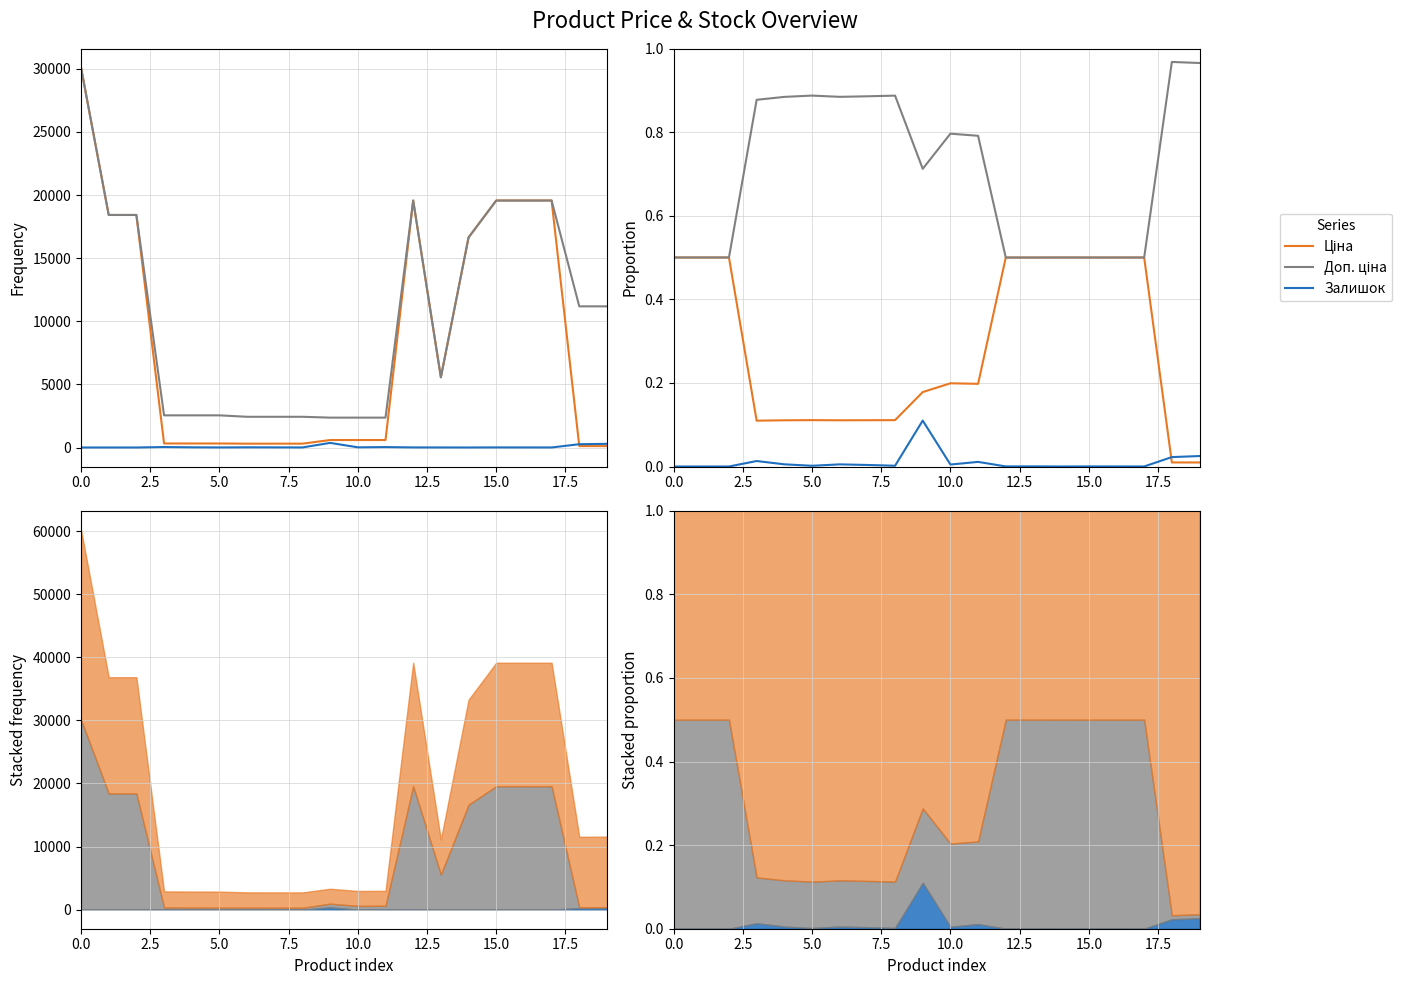

The Залишок series shows 0.0 at 13. True or false?

True